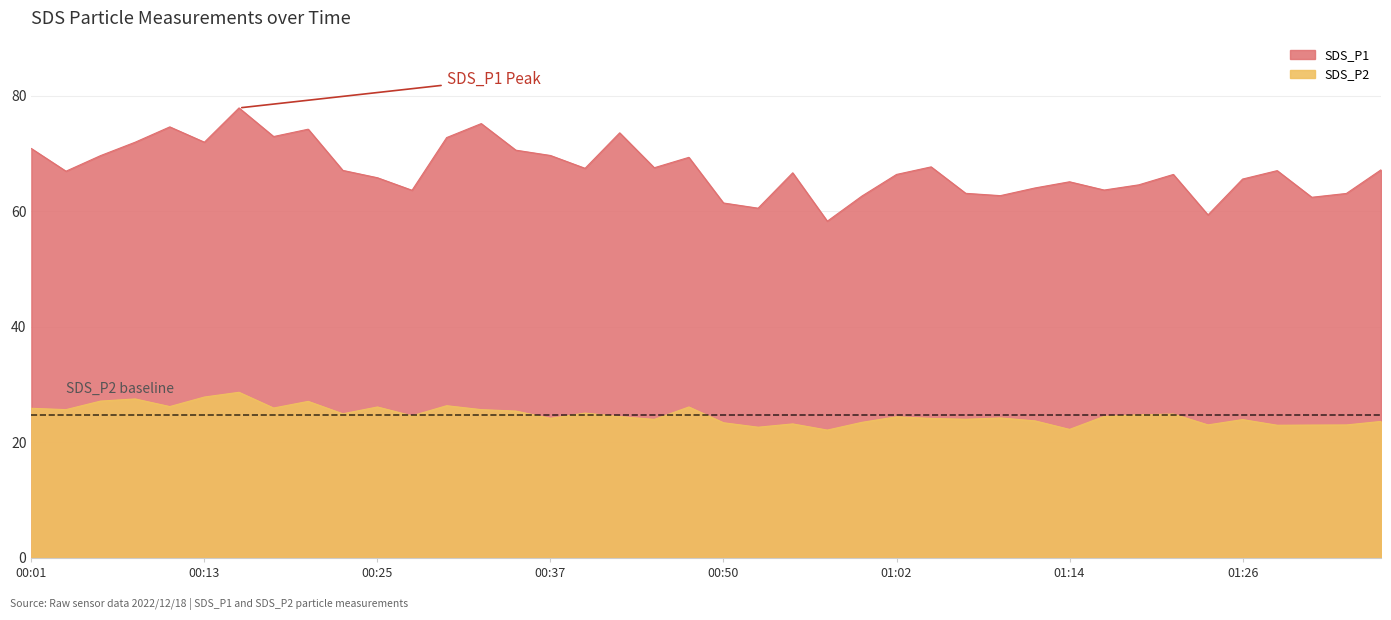

How many lines are shown in the chart?

2